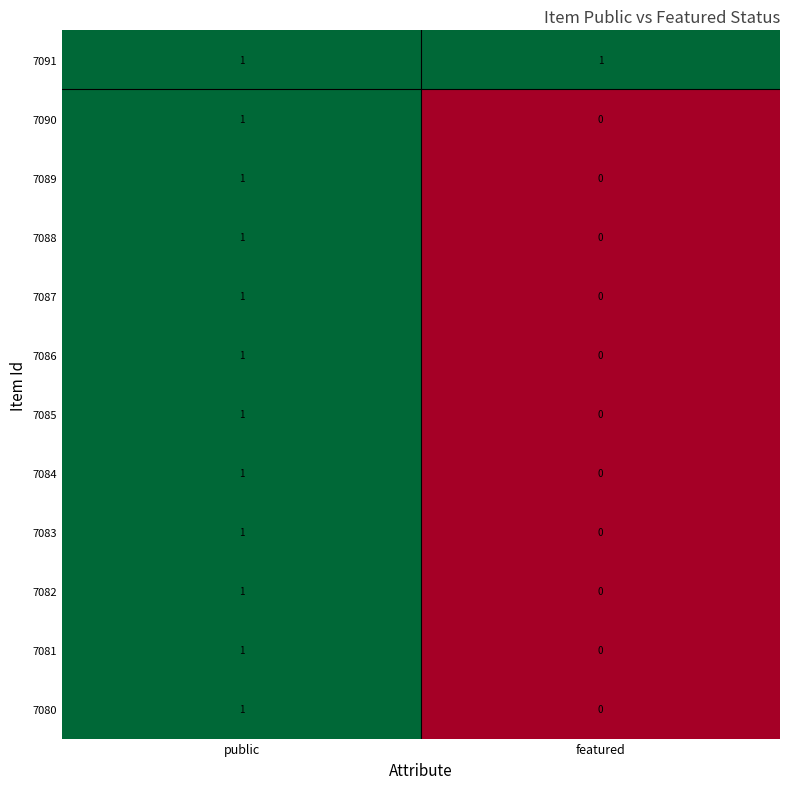

Reading right to left, transcribe all the data shown in this chart.

7091: featured=1	public=1
7090: featured=0	public=1
7089: featured=0	public=1
7088: featured=0	public=1
7087: featured=0	public=1
7086: featured=0	public=1
7085: featured=0	public=1
7084: featured=0	public=1
7083: featured=0	public=1
7082: featured=0	public=1
7081: featured=0	public=1
7080: featured=0	public=1